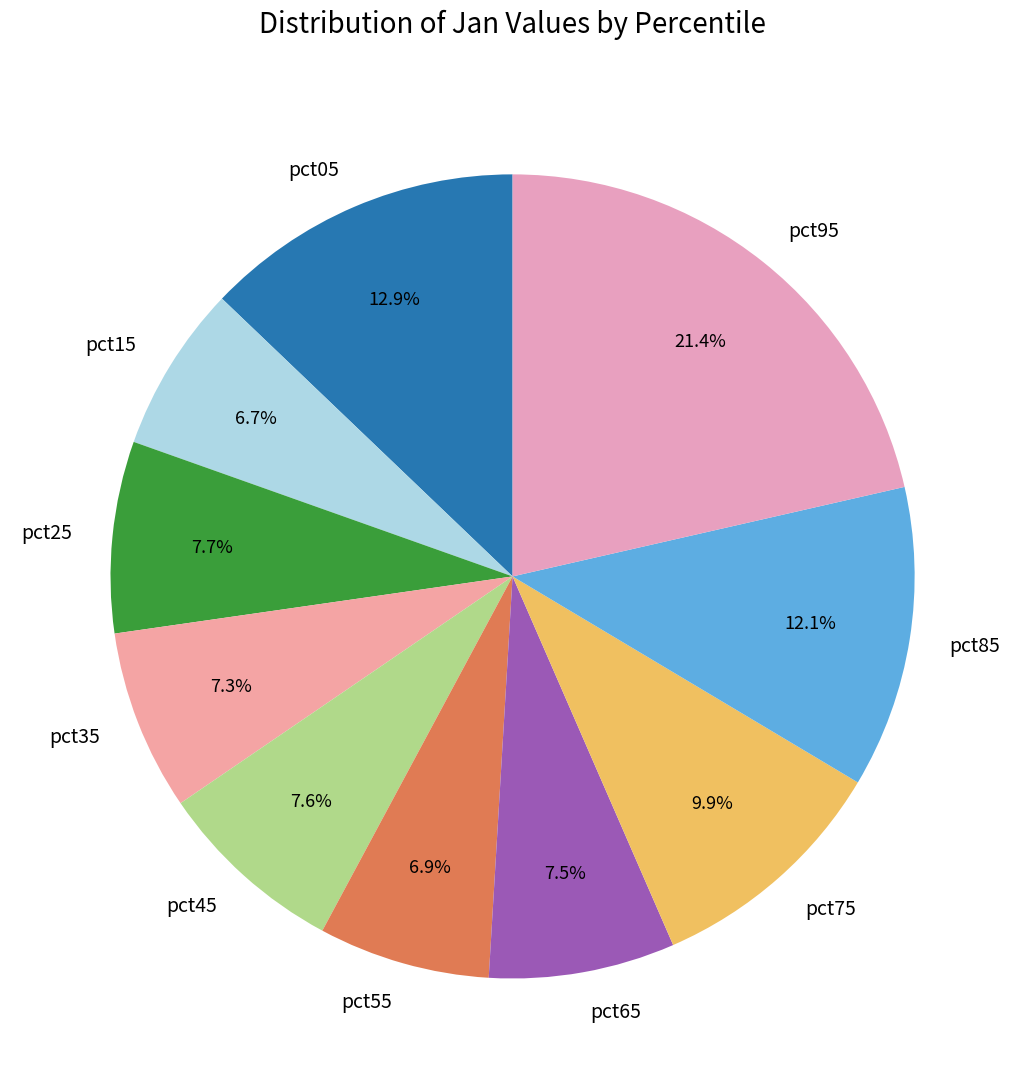

To the nearest percent, what is the difference between the pct65 and pct55 slice percentages?

1%